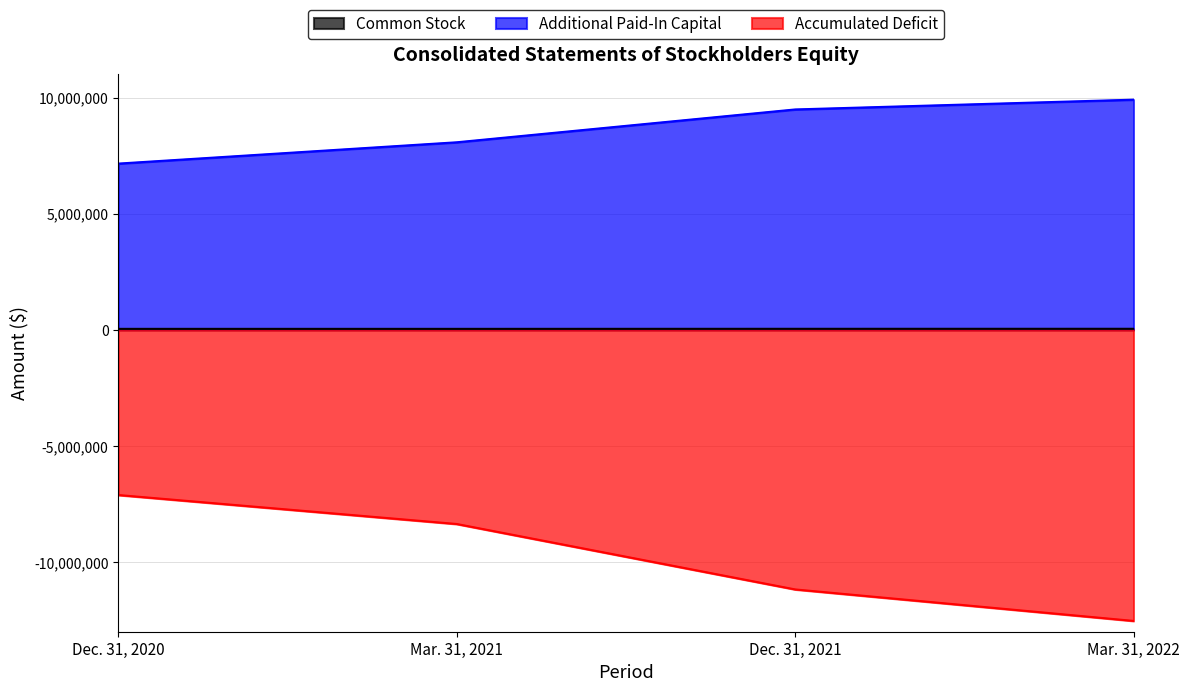

At which category is the sum across all series the highest?

Dec. 31, 2020